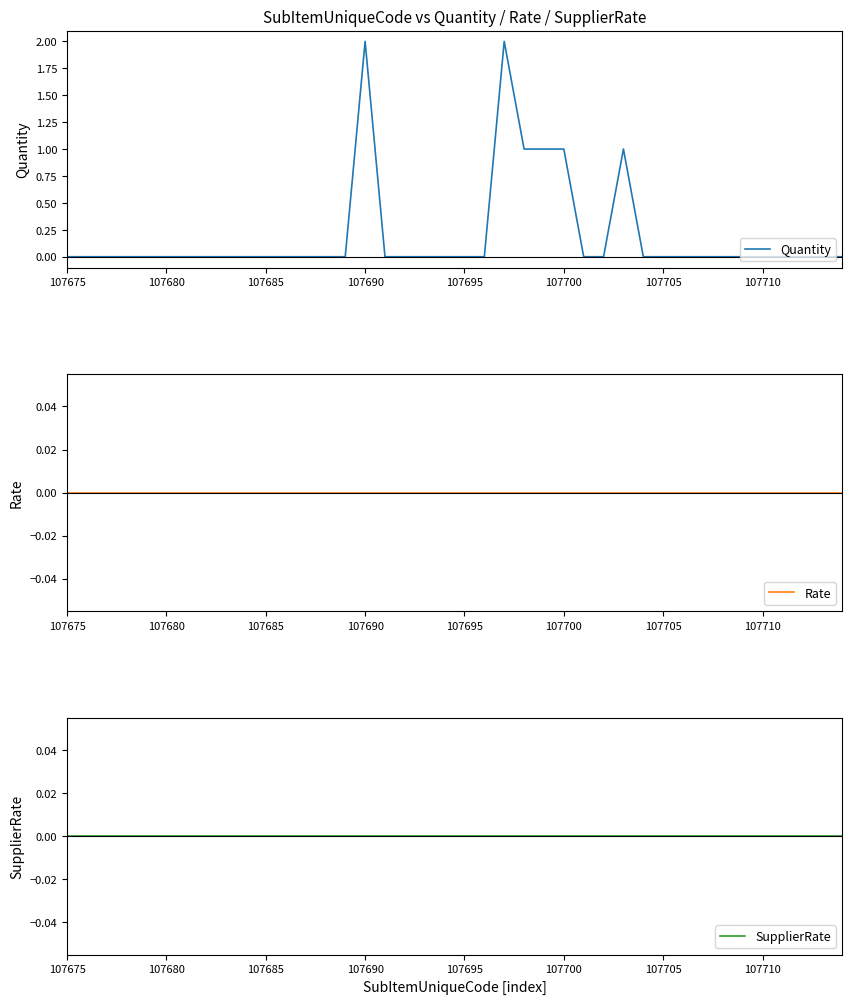

How many Quantity values are between 0 and 1?

38